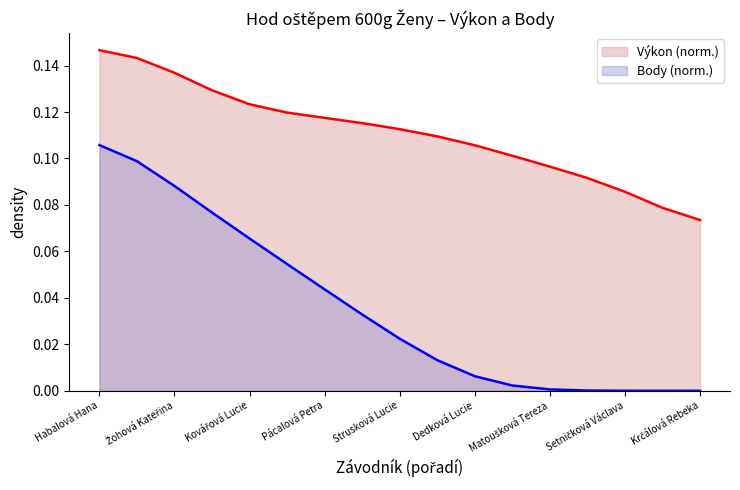

Is it true that the value at Žohová Kateřina is 0.0?

False